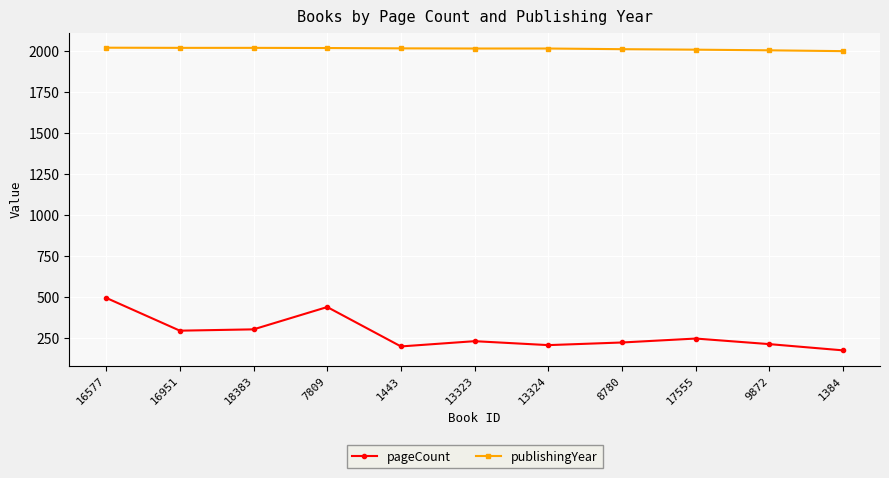

Between 16577 and 1443, which series saw the biggest shift?

pageCount